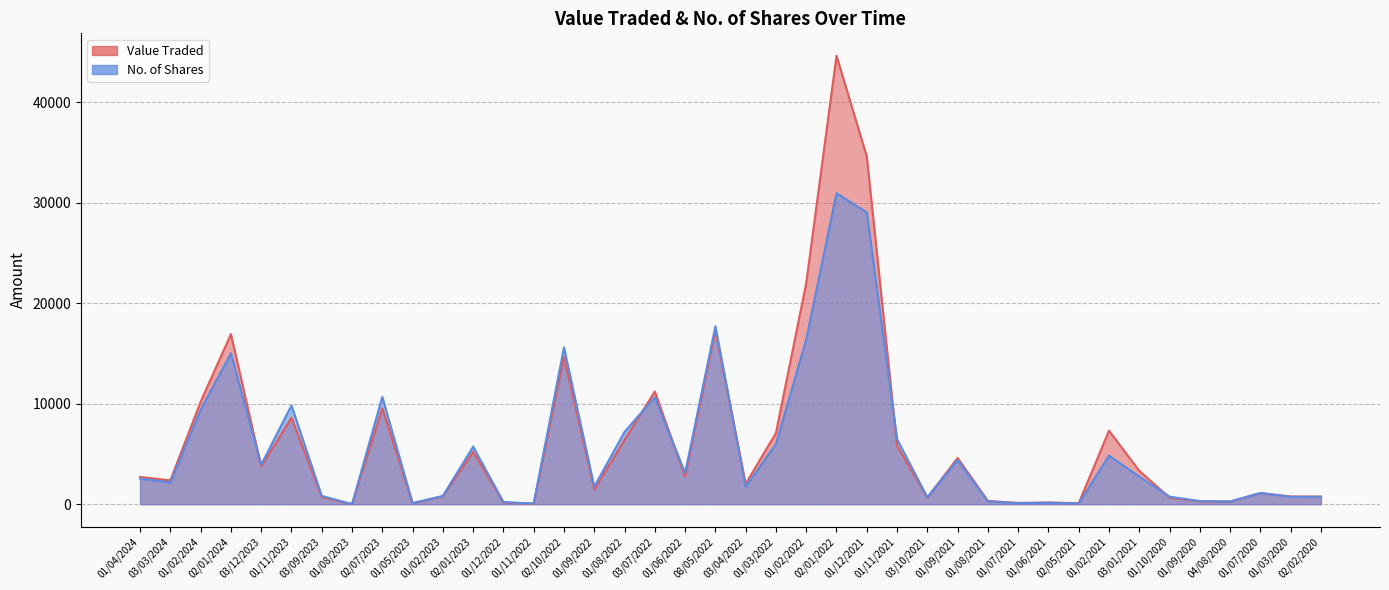

How many values in the No. of Shares series exceed 2552?

19